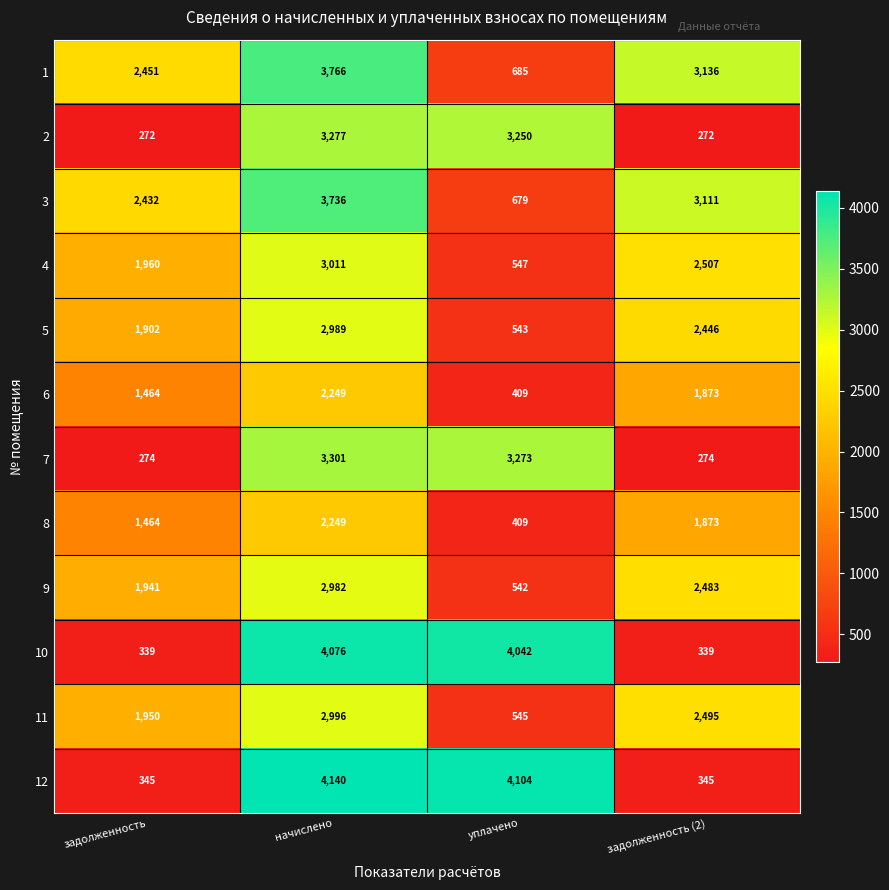

Which category has the highest value in the 3 series?

начислено